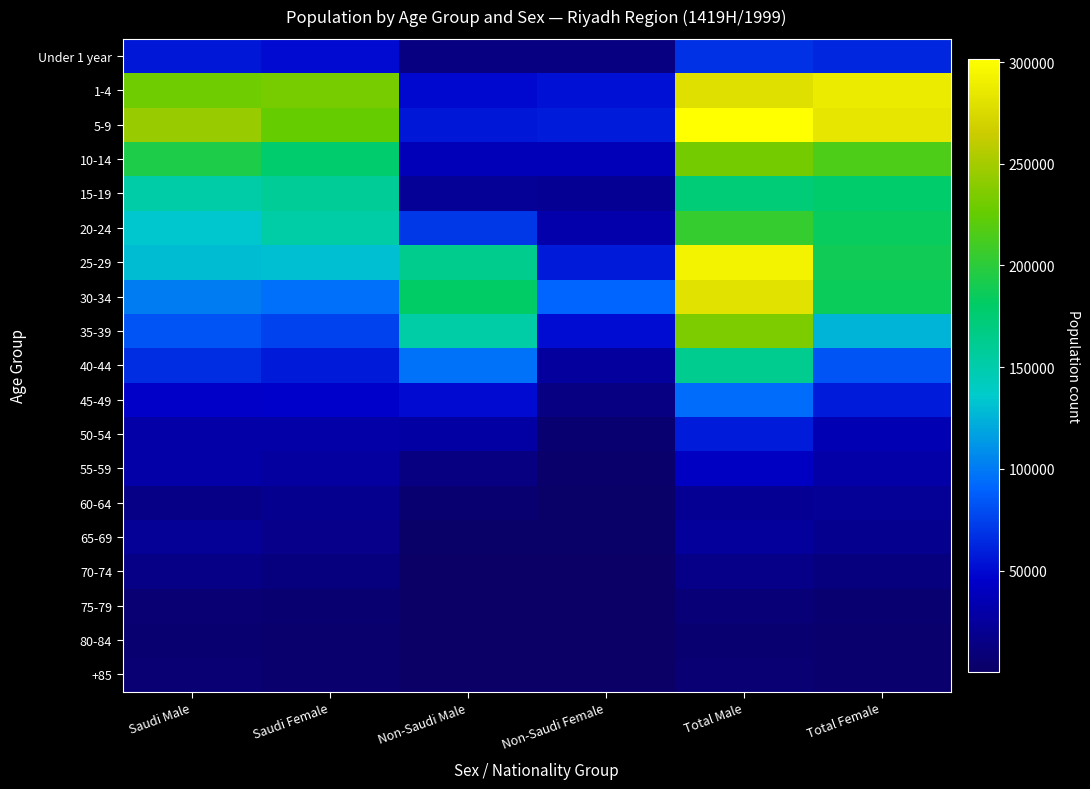

Between Non-Saudi Male and Saudi Female, which is larger?

Saudi Female